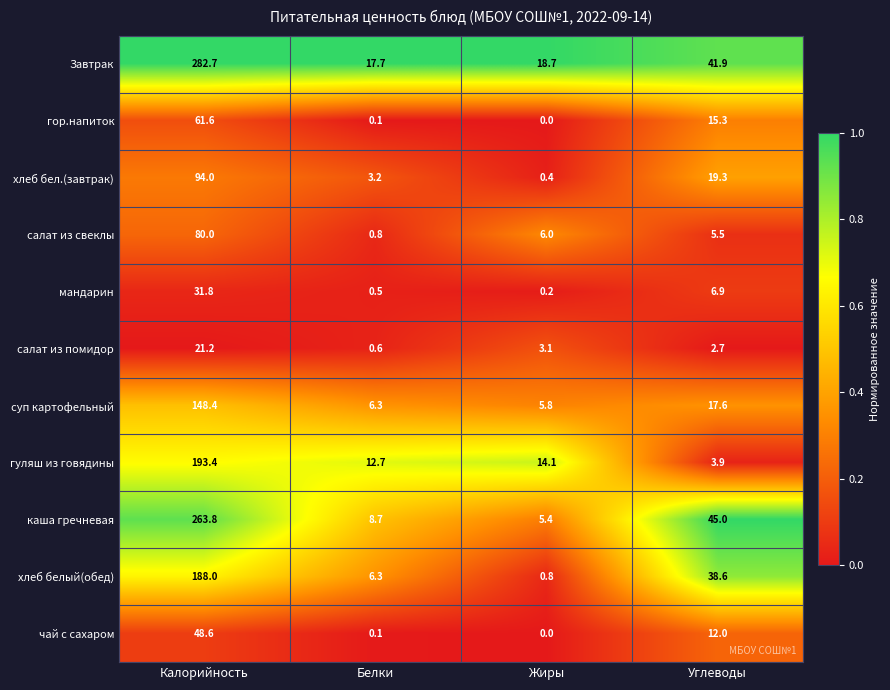

The value of Завтрак at Калорийность is 282.7. True or false?

True